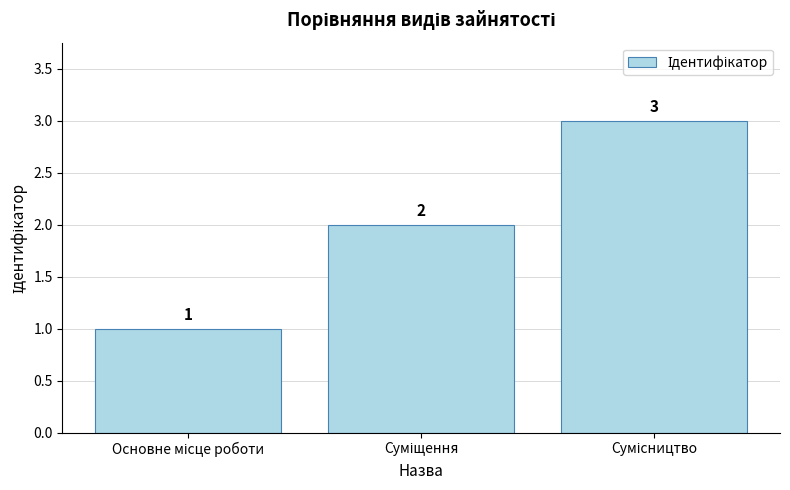

Count the values in the range 1 to 3.

3